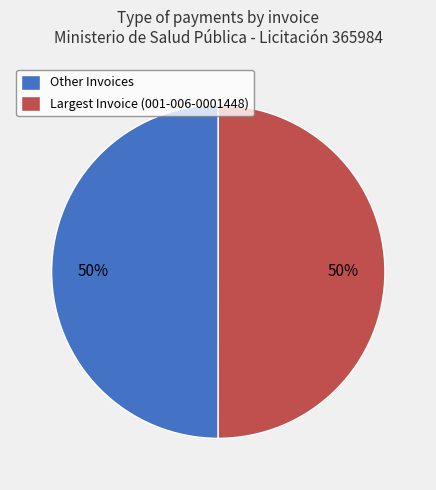

Approximately how many times larger is the value at Largest Invoice (001-006-0001448) compared to Other Invoices?

1.0